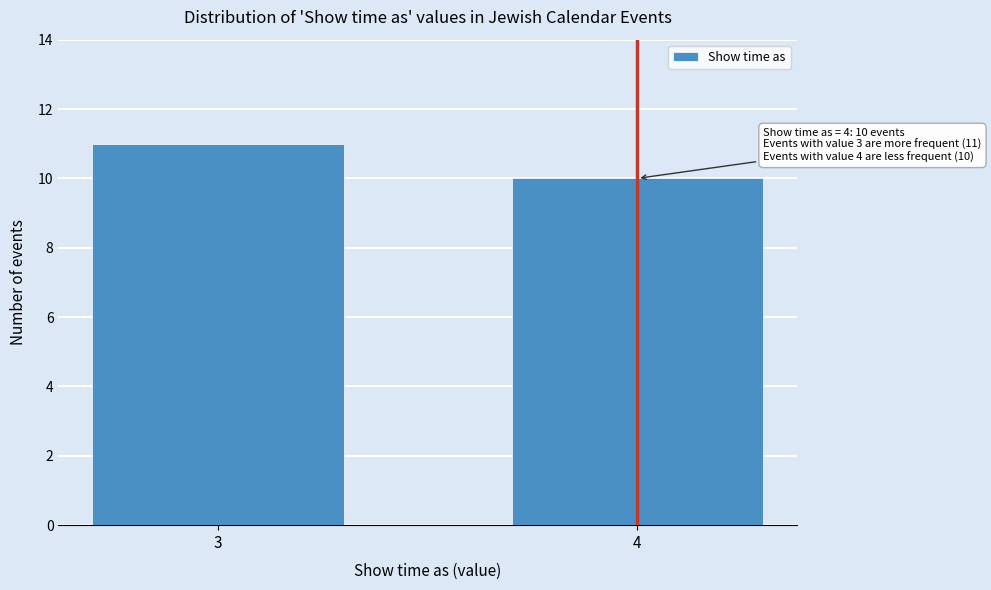

Reading right to left, transcribe all the data shown in this chart.

4=10	3=11